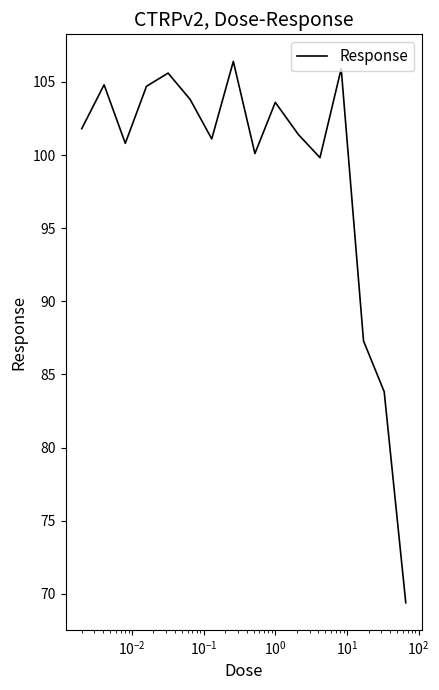

What is the difference between the maximum and minimum values?

37.0